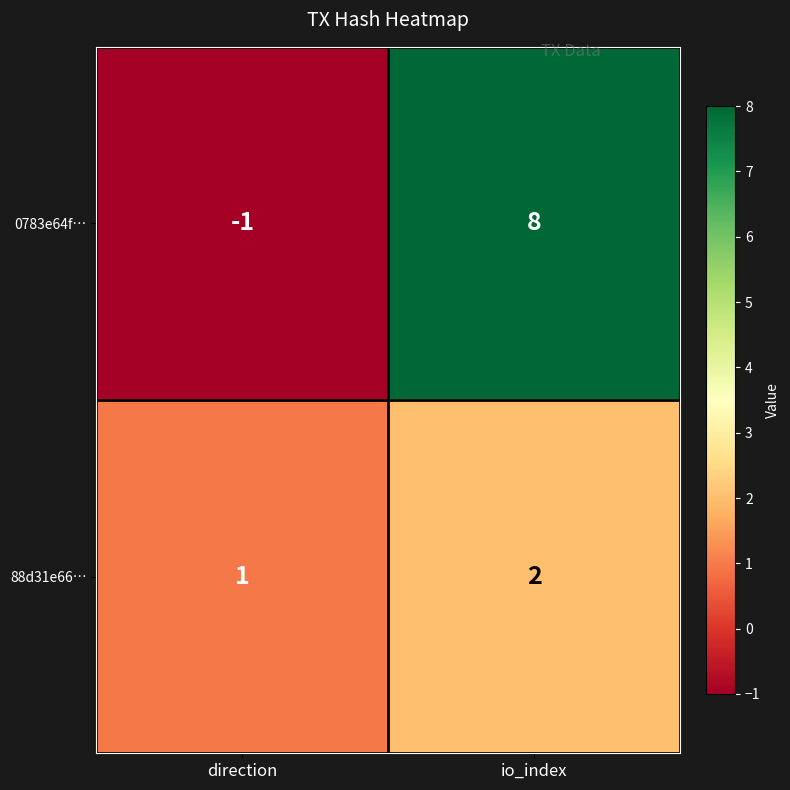

What is the maximum value for 0783e64f…?

8